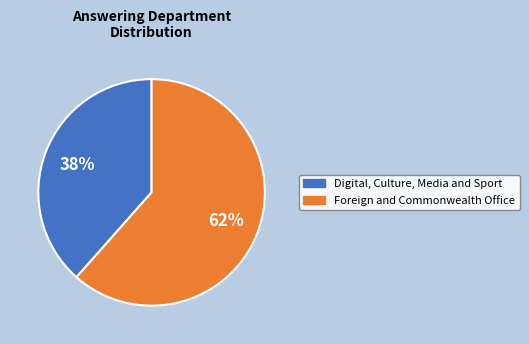

To the nearest percent, what is the combined percentage of Foreign and Commonwealth Office and Digital, Culture, Media and Sport?

100%